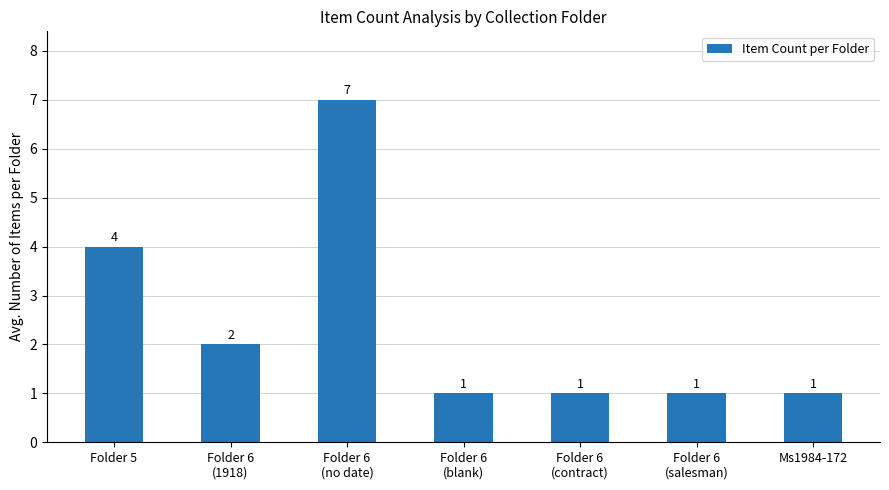

Reading right to left, list all the values displayed in this chart.

1	1	1	1	7	2	4